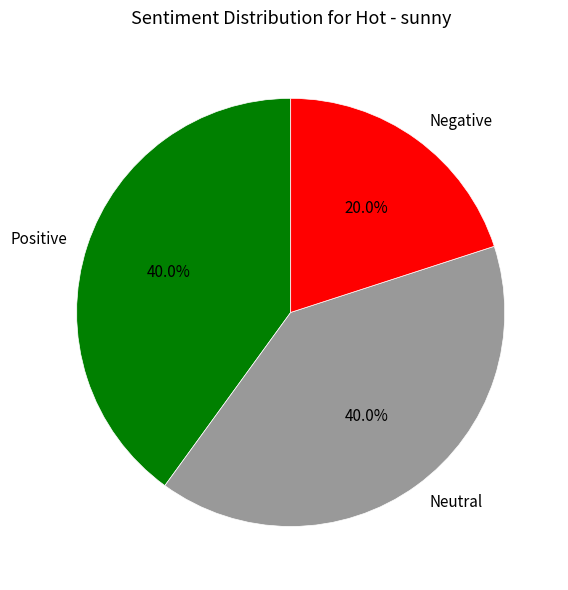

Count the number of slices in the pie.

3